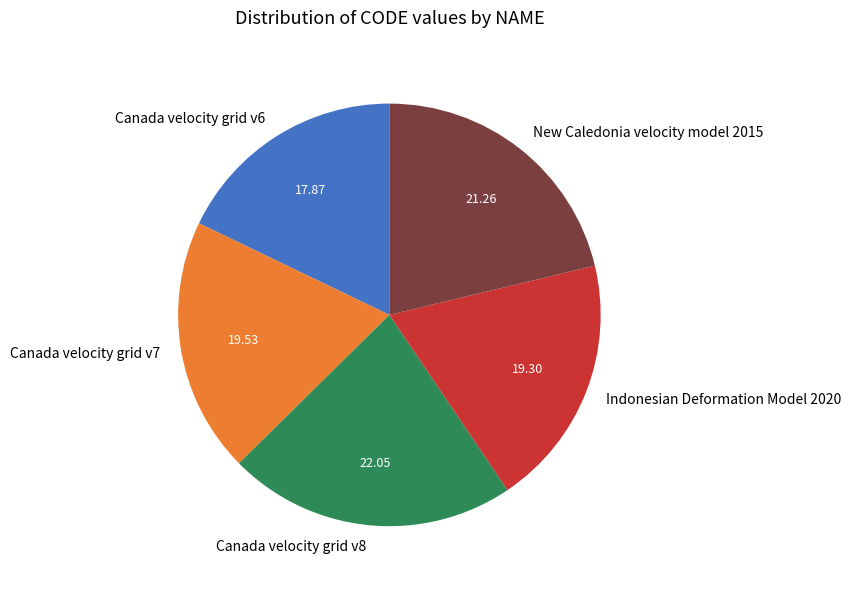

Combined, do Canada velocity grid v8 and Indonesian Deformation Model 2020 account for over 50%?

No